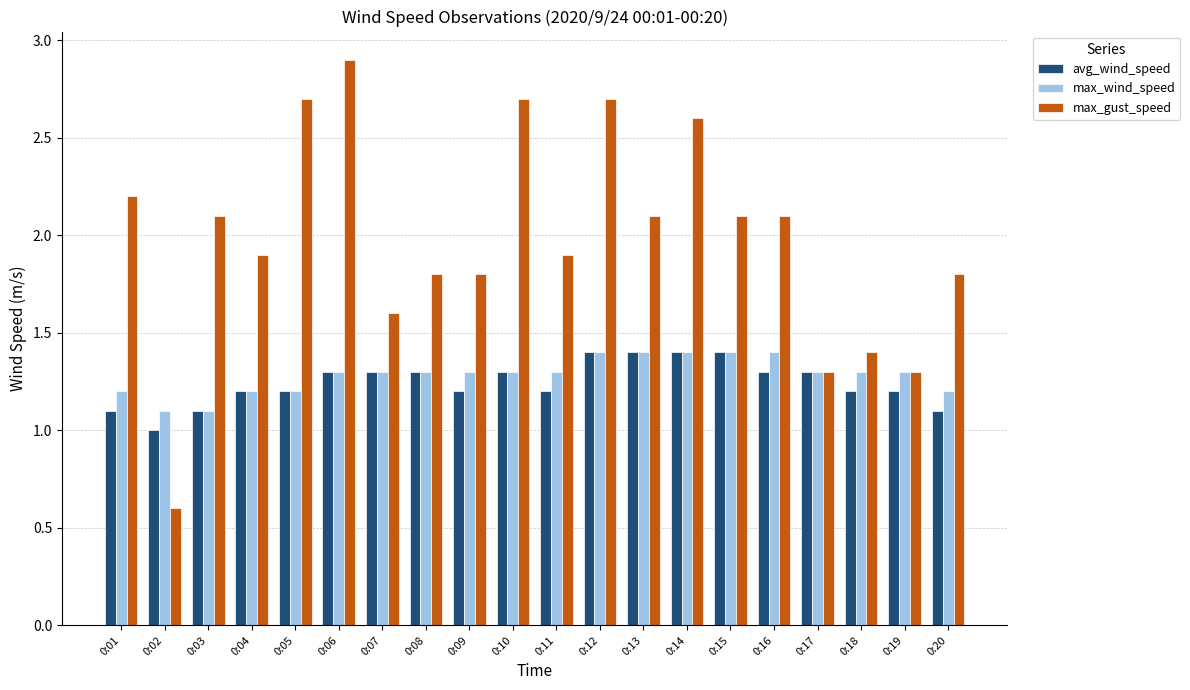

What is the difference between the highest and lowest values at 0:01?

1.1